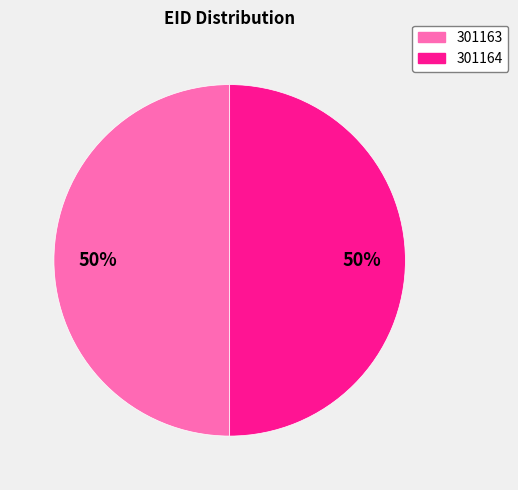

To the nearest percent, what is the average slice percentage?

50%